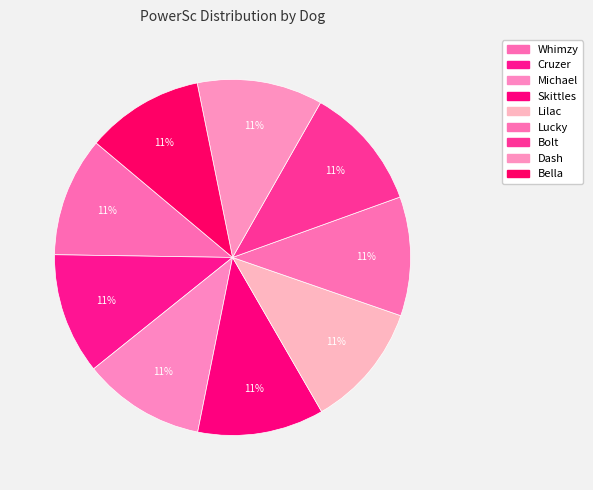

Count the number of slices in the pie.

9